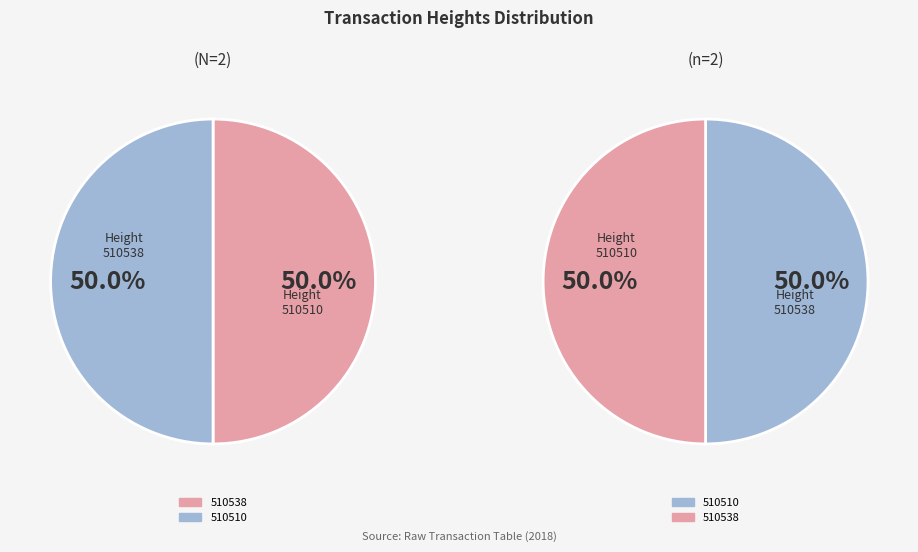

Count the number of slices in the pie.

2